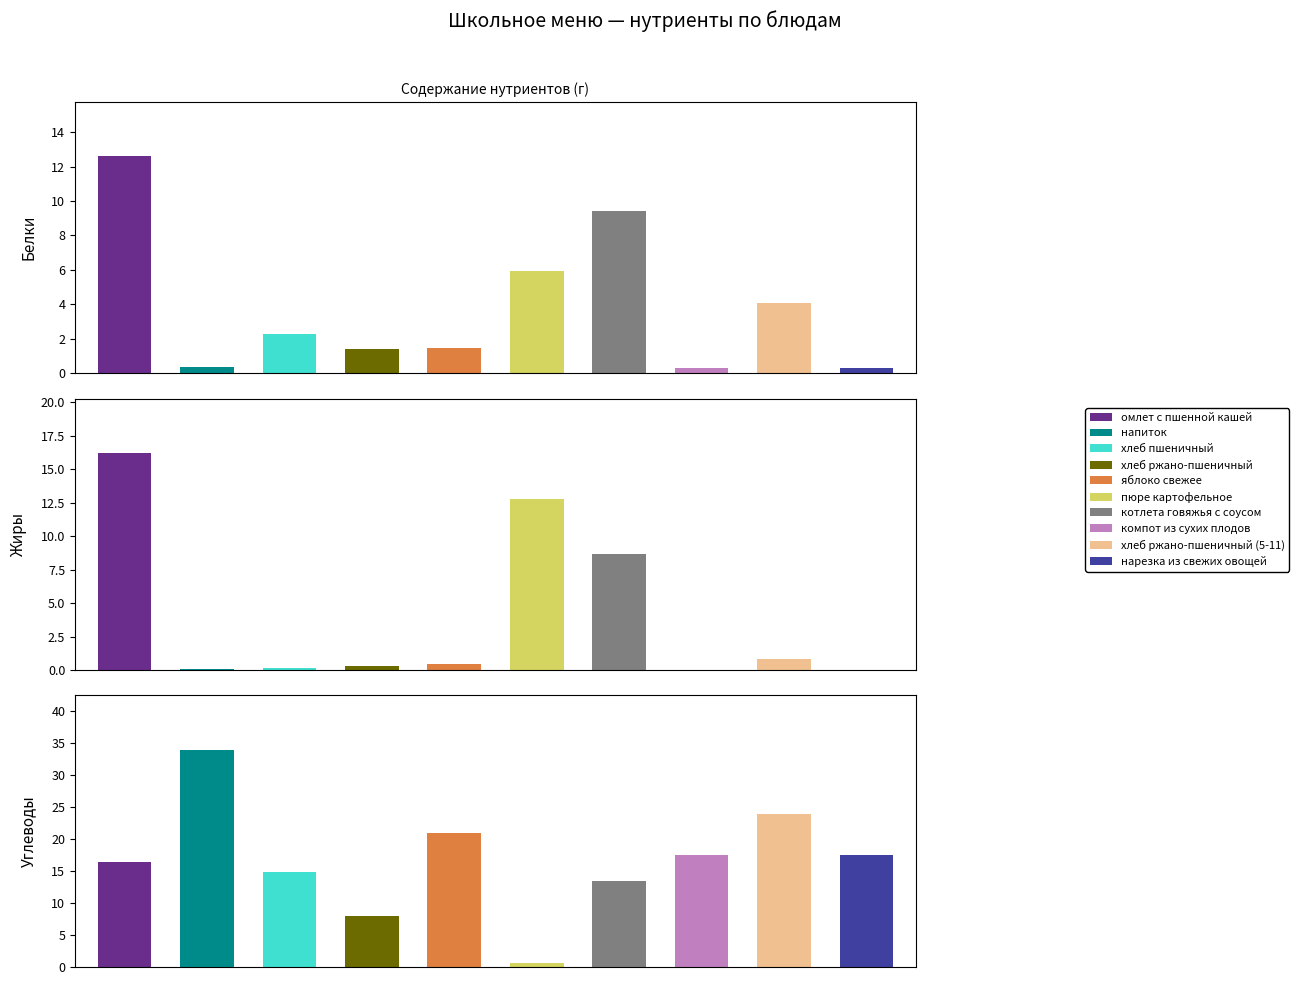

Rank the series by their maximum value, from lowest to highest.

Белки, Жиры, Углеводы